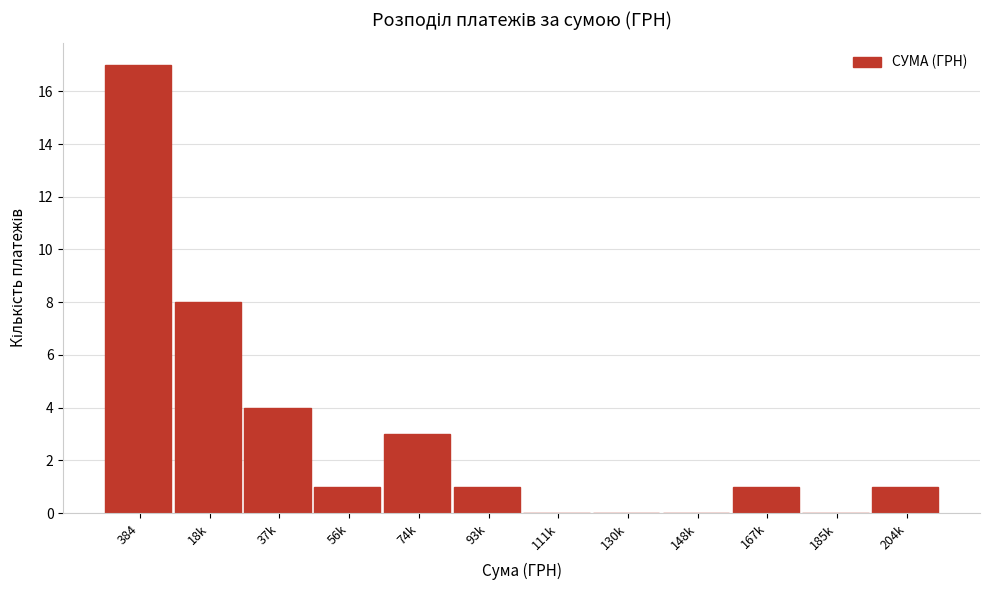

Reading left to right, what are all the values shown in this chart?

384=17	18k=8	37k=4	56k=1	74k=3	93k=1	111k=0	130k=0	148k=0	167k=1	185k=0	204k=1